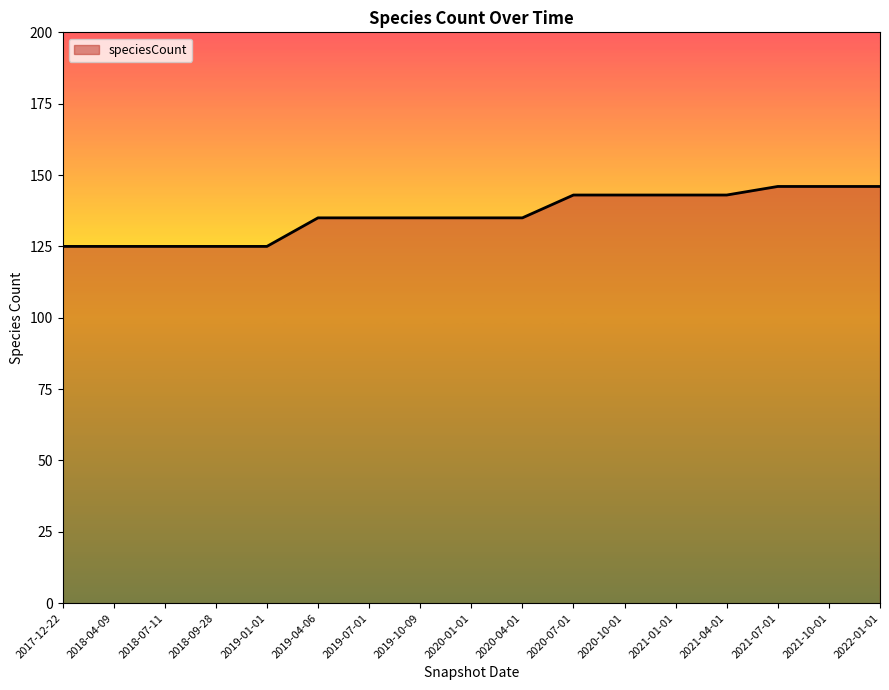

Is it true that the value at 2018-09-28 is 125?

True